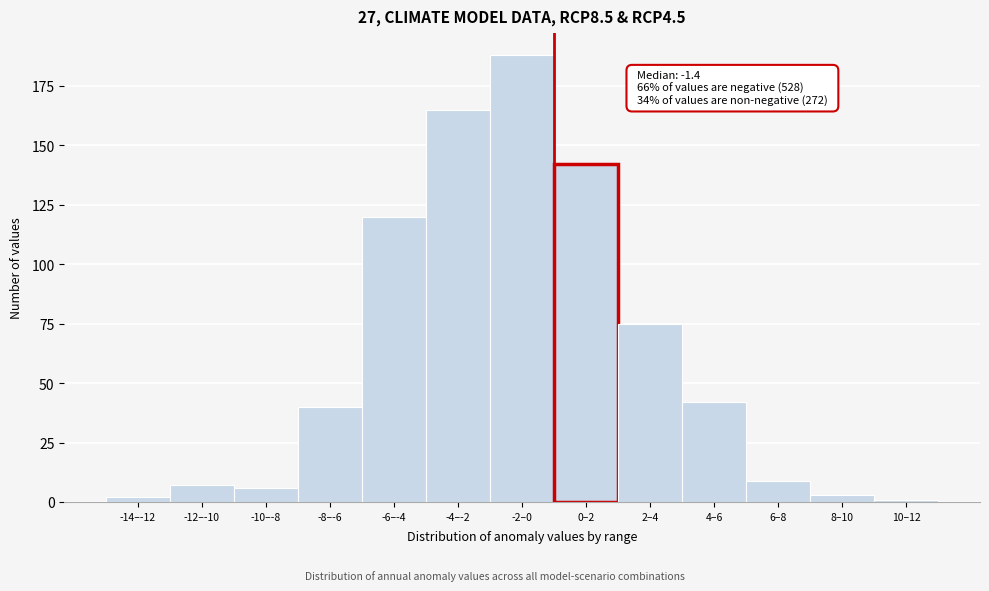

Reading left to right, what are all the values shown in this chart?

-14–-12=2	-12–-10=7	-10–-8=6	-8–-6=40	-6–-4=120	-4–-2=165	-2–0=188	0–2=142	2–4=75	4–6=42	6–8=9	8–10=3	10–12=1